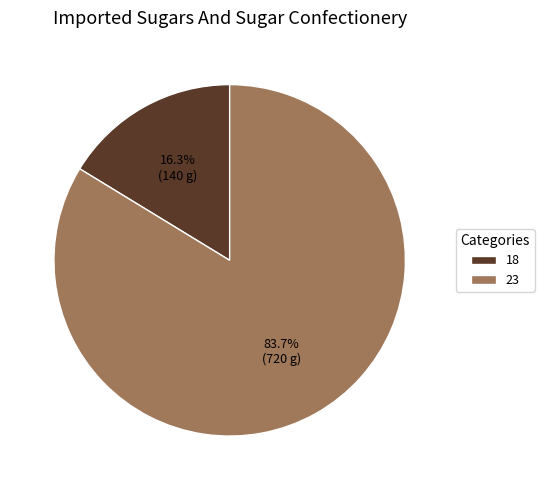

What portion of the pie excludes 18?

83.7%